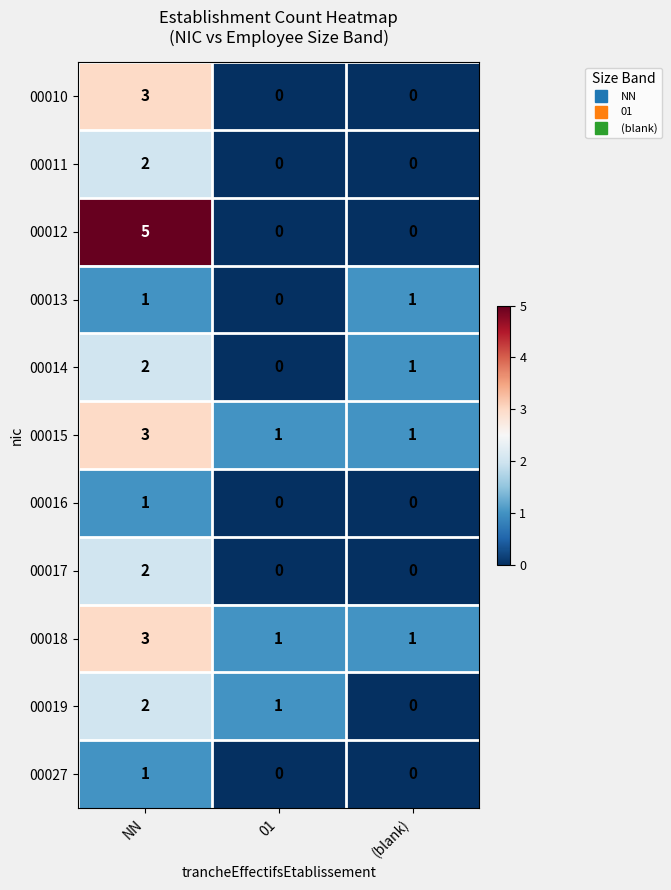

At which category is the sum across all series the highest?

NN